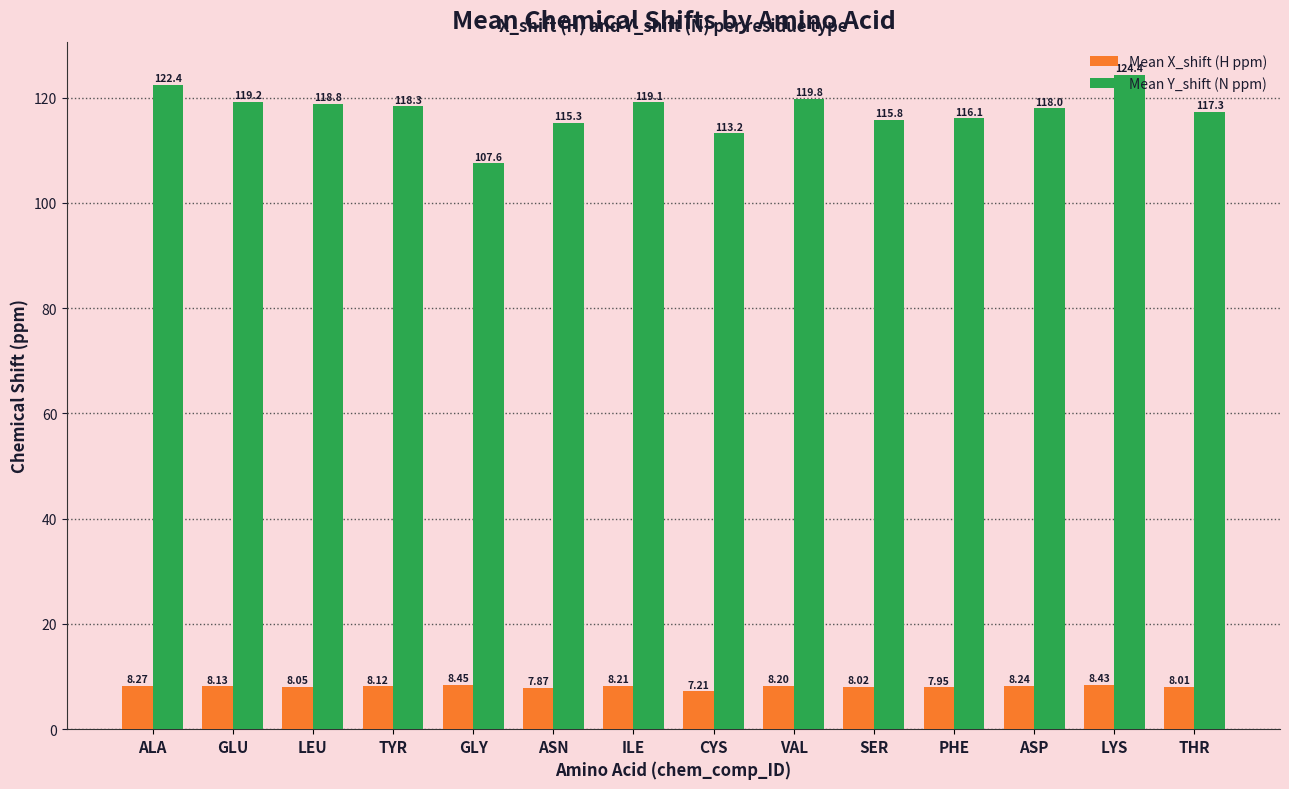

What is the difference between the highest and lowest values at ASP?

109.8